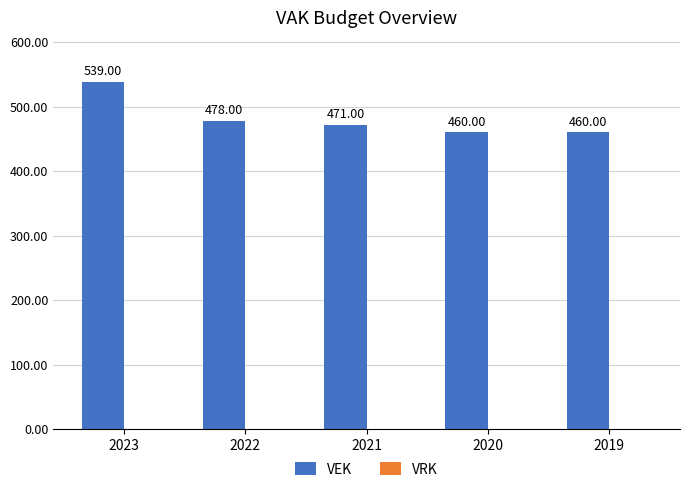

Count the number of data series in this chart.

1